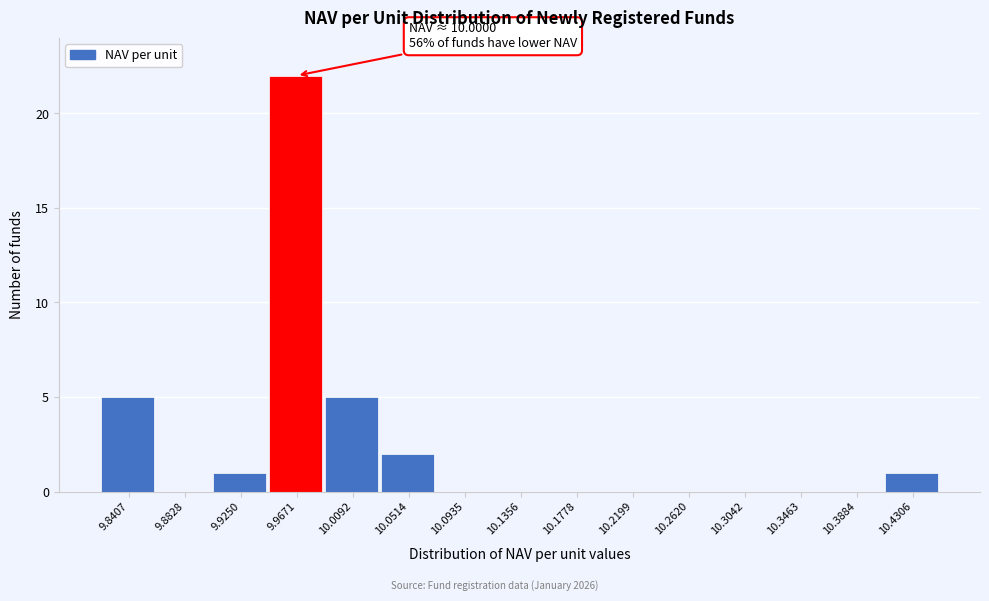

Reading left to right, what are all the values shown in this chart?

9.8407=5	9.8828=0	9.9250=1	9.9671=22	10.0092=5	10.0514=2	10.0935=0	10.1356=0	10.1778=0	10.2199=0	10.2620=0	10.3042=0	10.3463=0	10.3884=0	10.4306=1